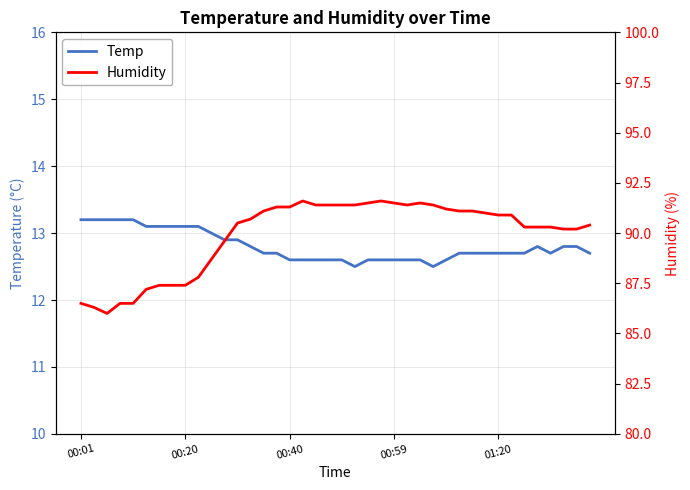

What are all the series names shown in the legend?

Temp, Humidity